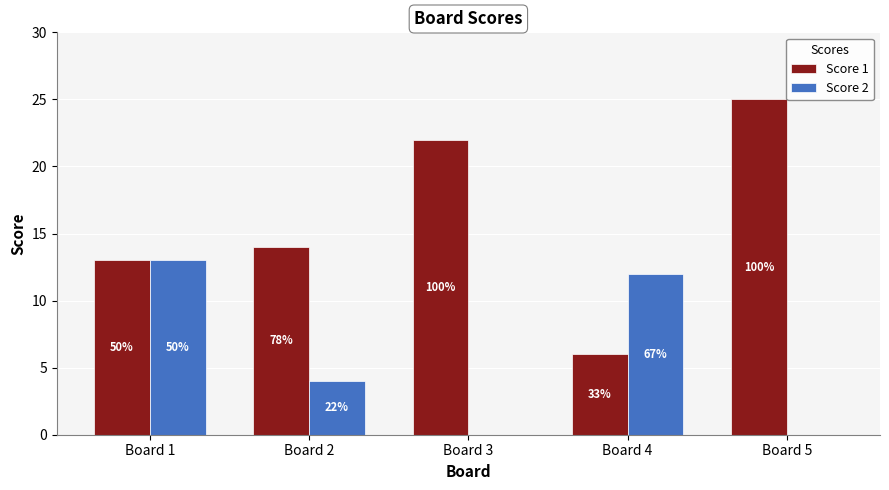

What are all the series names shown in the legend?

Score 1, Score 2